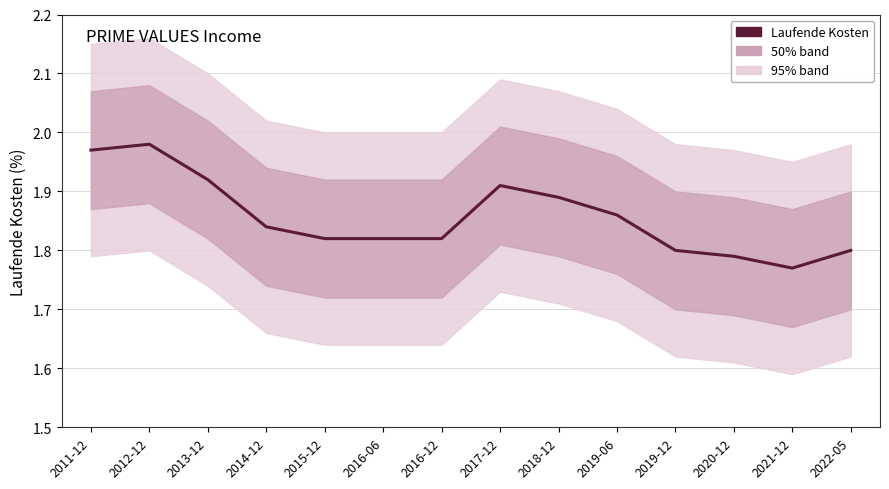

Reading right to left, list all the values displayed in this chart.

2022-05=1.8	2021-12=1.8	2020-12=1.8	2019-12=1.8	2019-06=1.9	2018-12=1.9	2017-12=1.9	2016-12=1.8	2016-06=1.8	2015-12=1.8	2014-12=1.8	2013-12=1.9	2012-12=2.0	2011-12=2.0